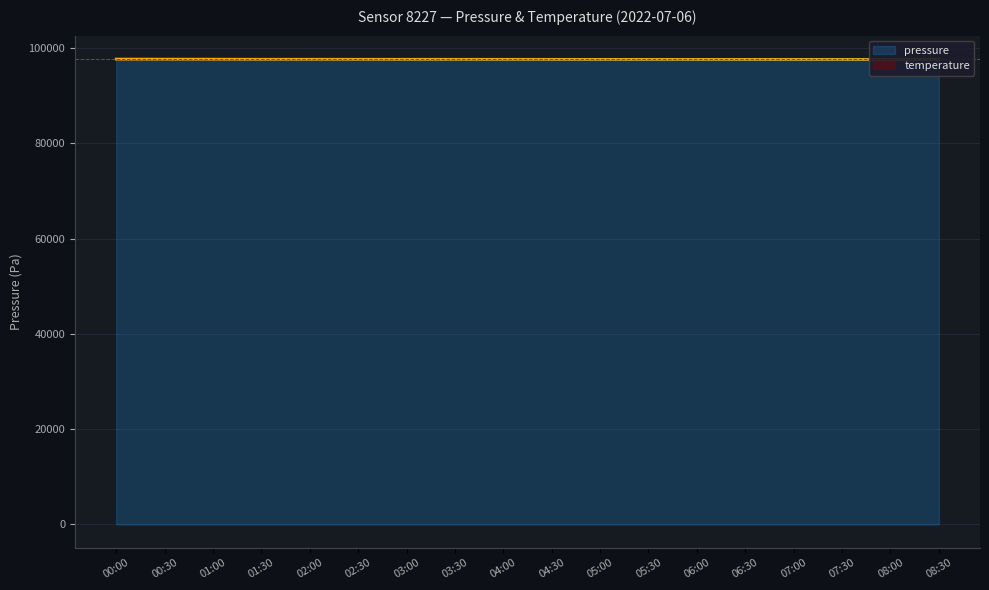

True or false: pressure and temperature cross at least once.

False